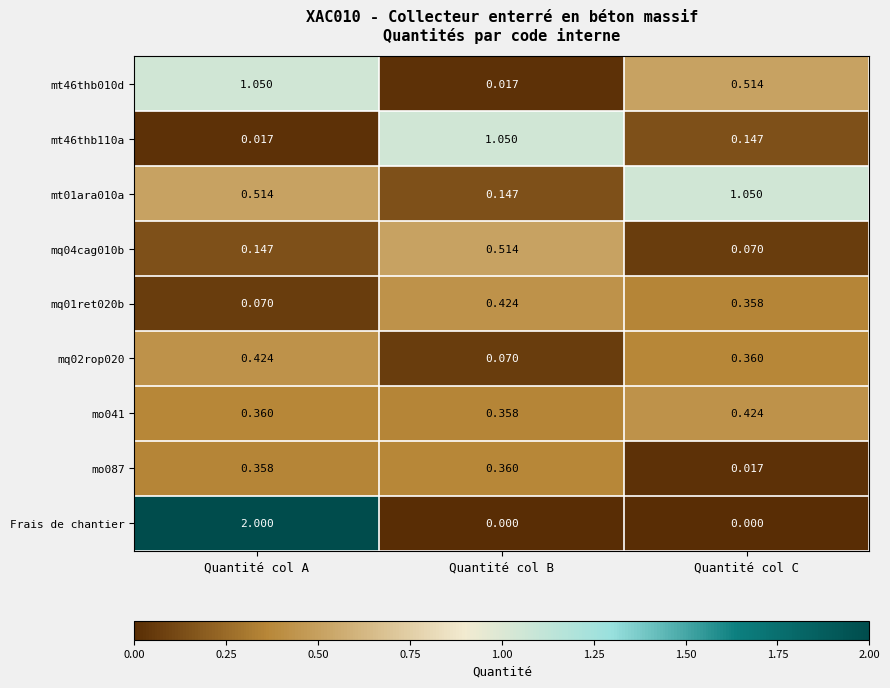

Which category has the highest value across all series?

Quantité col A